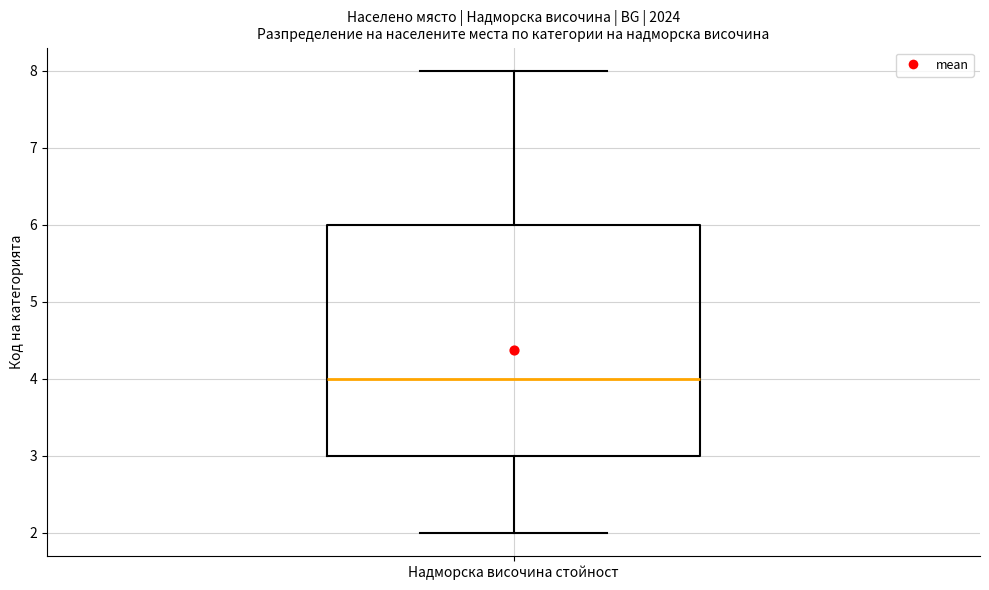

Where does the median line of the box for Надморска височина стойност sit on the y-axis? The values are not printed on the chart, so give them approximately, as read against the axis.

4